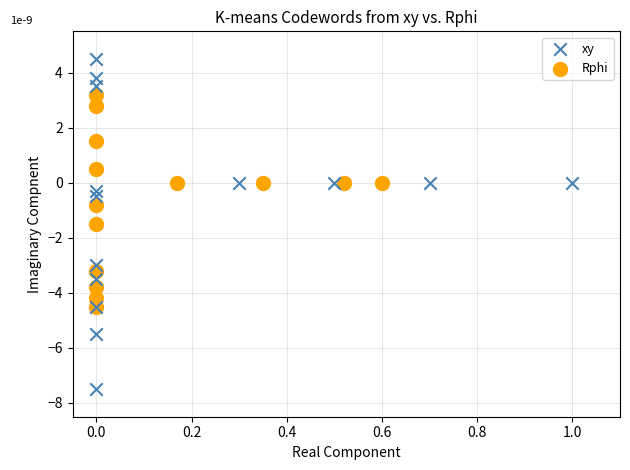

Which series contains the lowest Y value?

xy